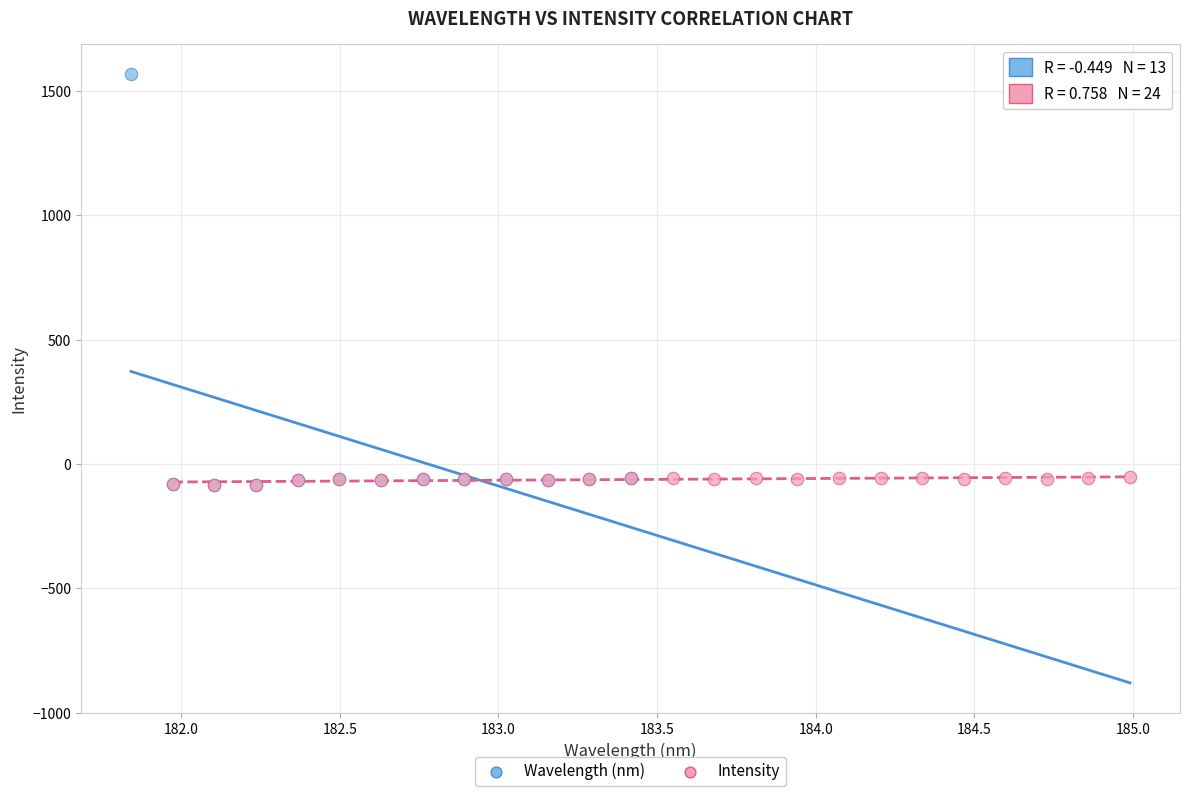

Which series contains the highest Y value?

Wavelength (nm)